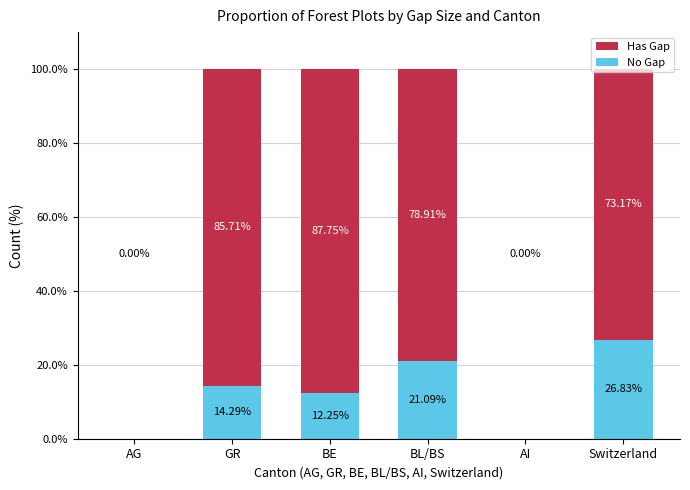

What is the total value across all series at Switzerland?

100.0